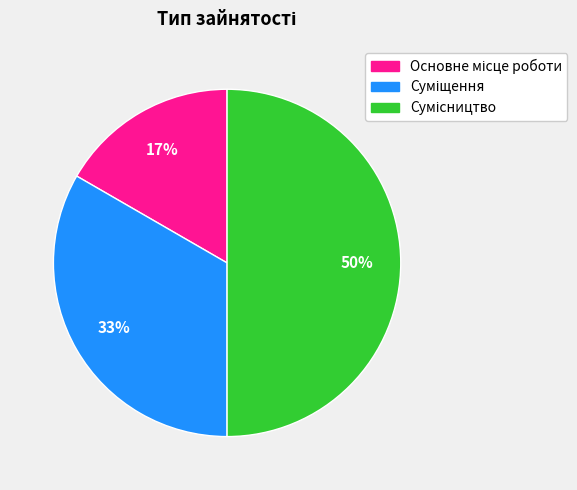

To the nearest percent, what is the average slice percentage?

33%